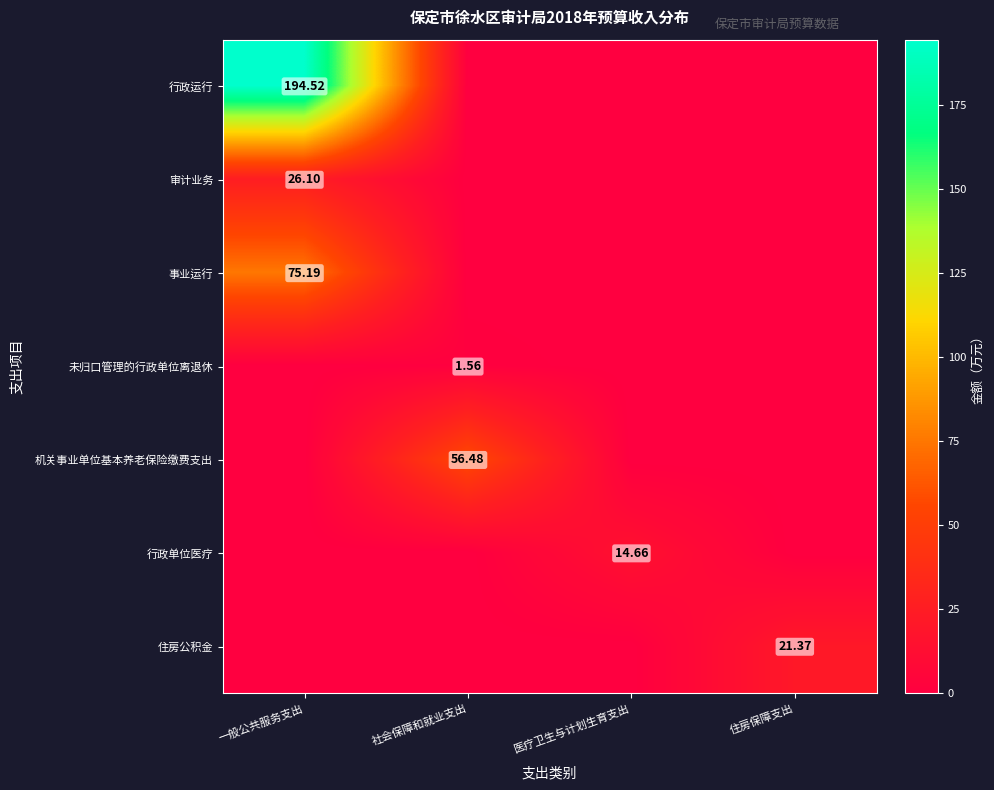

Which series has the largest range (max minus min)?

行政运行